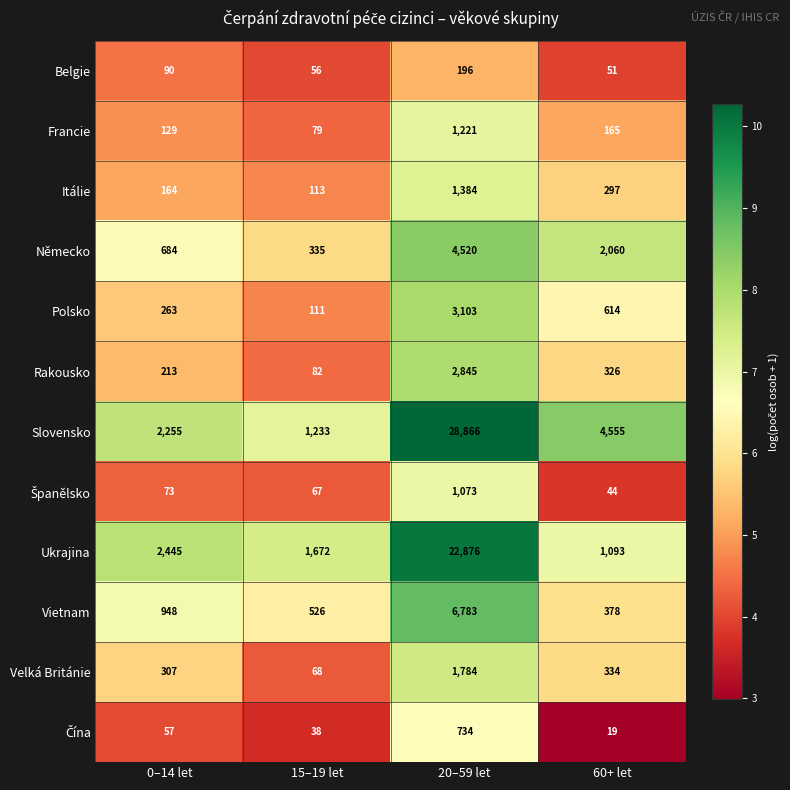

List the labels in order of Vietnam value, largest first.

20–59 let, 0–14 let, 15–19 let, 60+ let